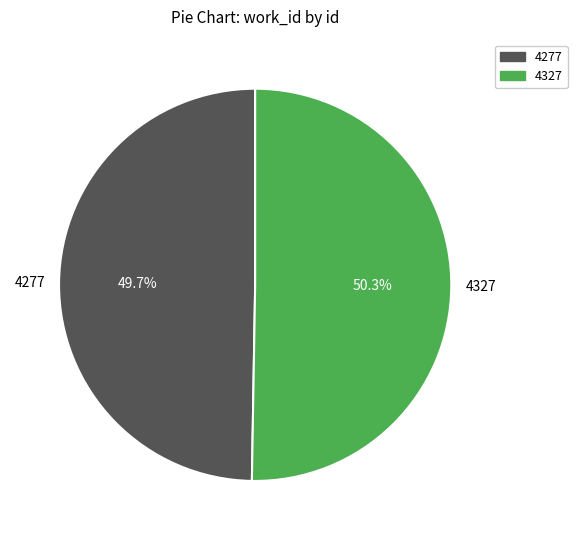

To the nearest percent, what is the combined percentage of 4277 and 4327?

100%